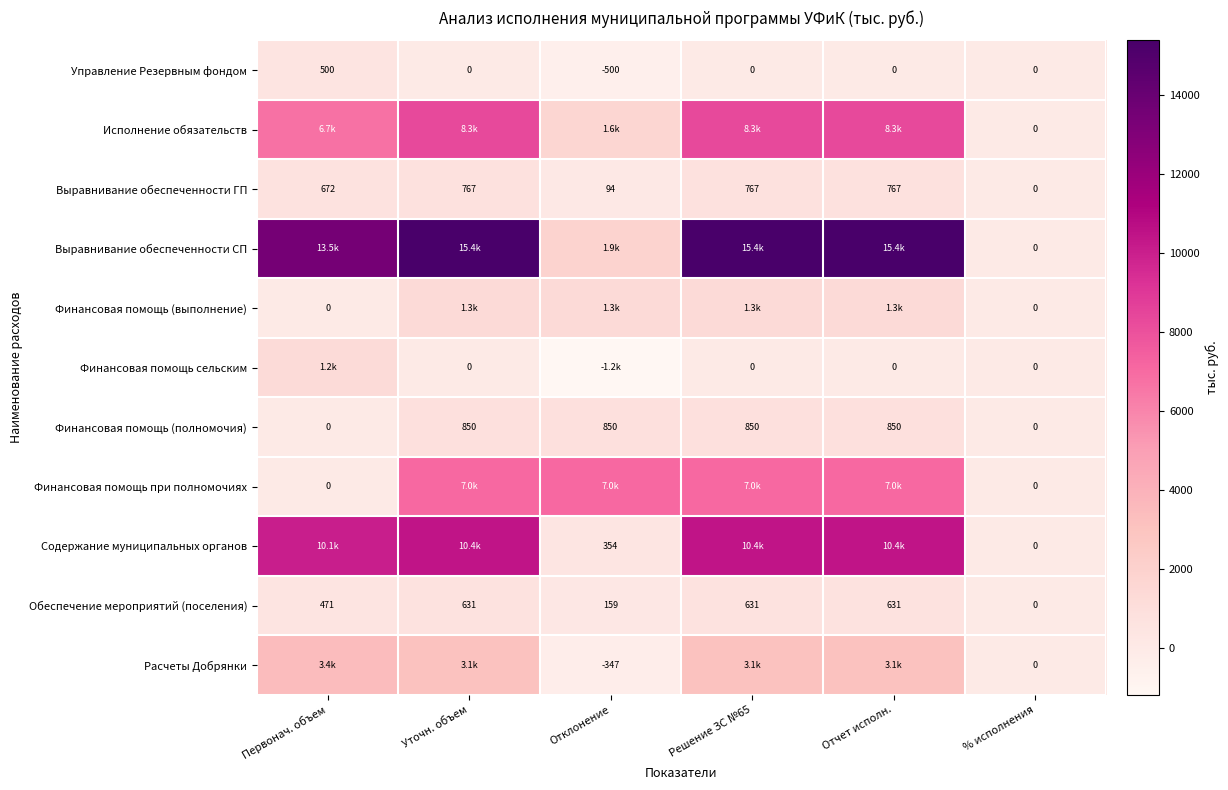

True or false: Управление Резервным фондом has a value of 599.9 at % исполнения.

False